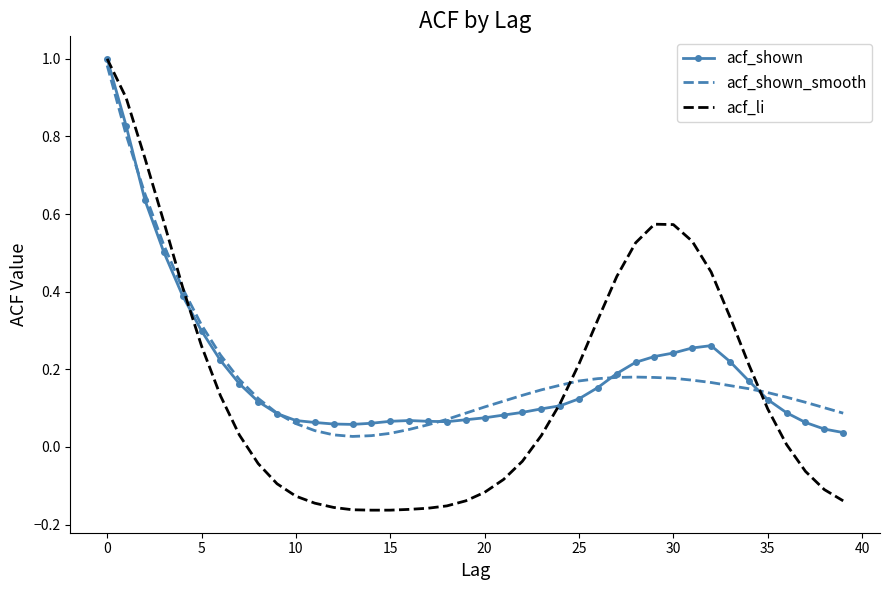

Which series has the largest range (max minus min)?

acf_li